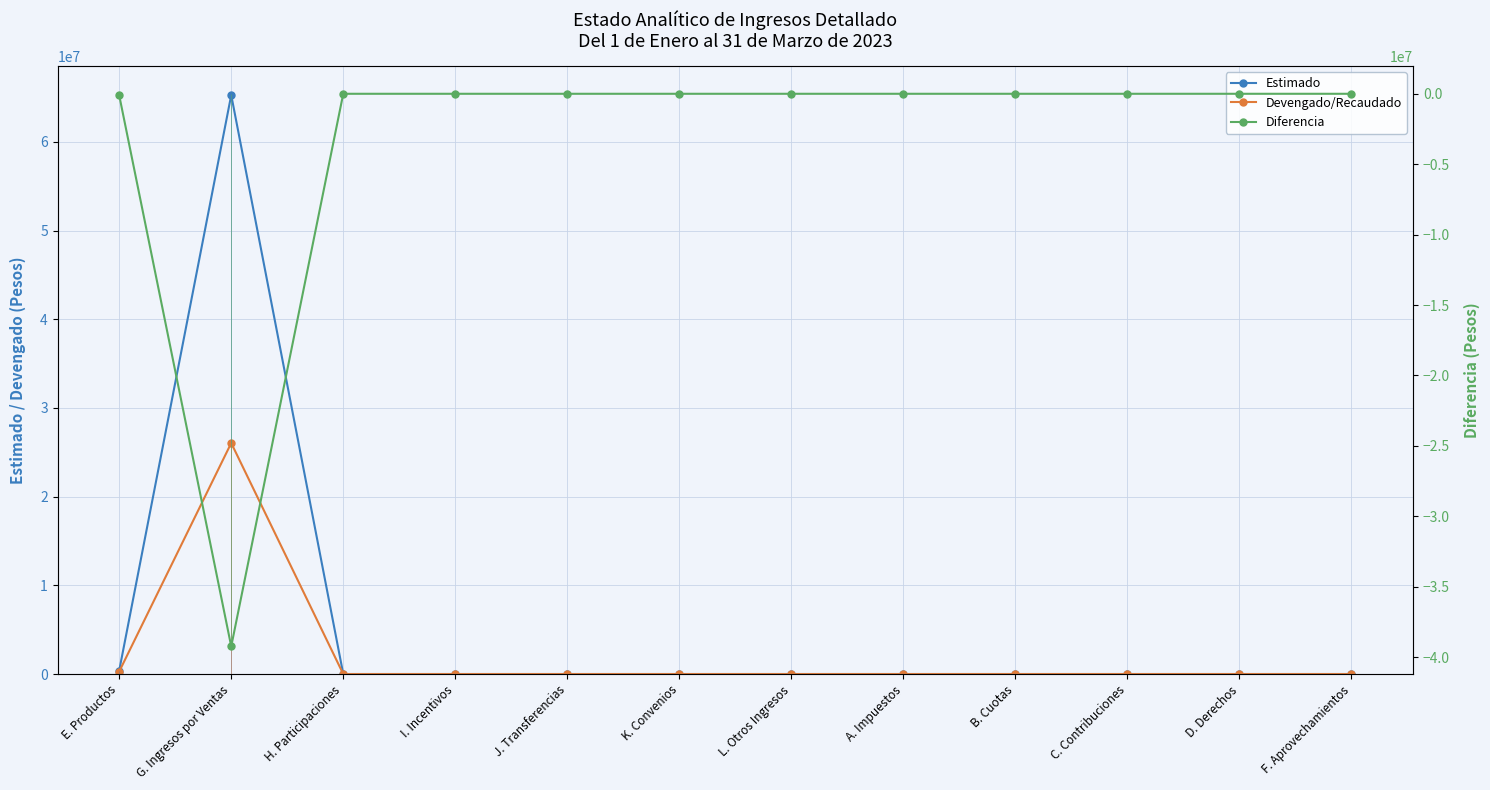

True or false: Devengado/Recaudado and Diferencia cross at least once.

False